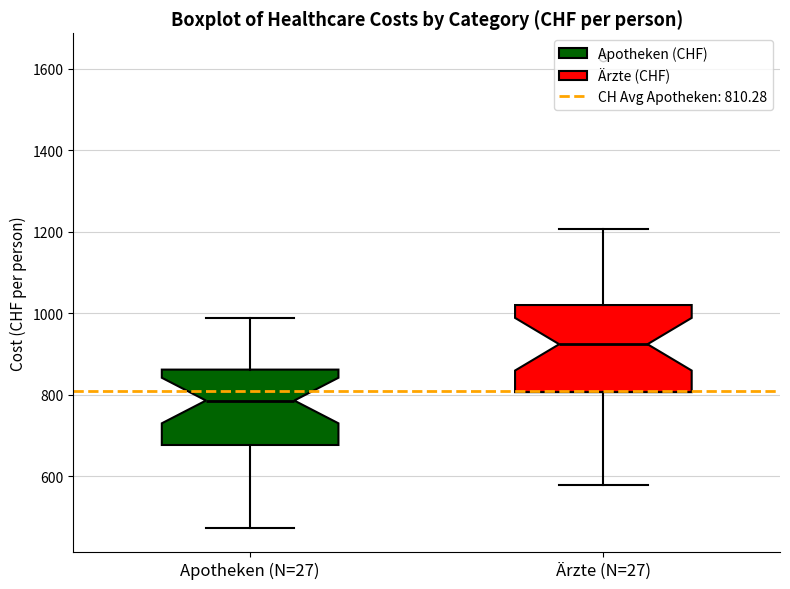

Which box has the highest median line?

Ärzte (N=27)